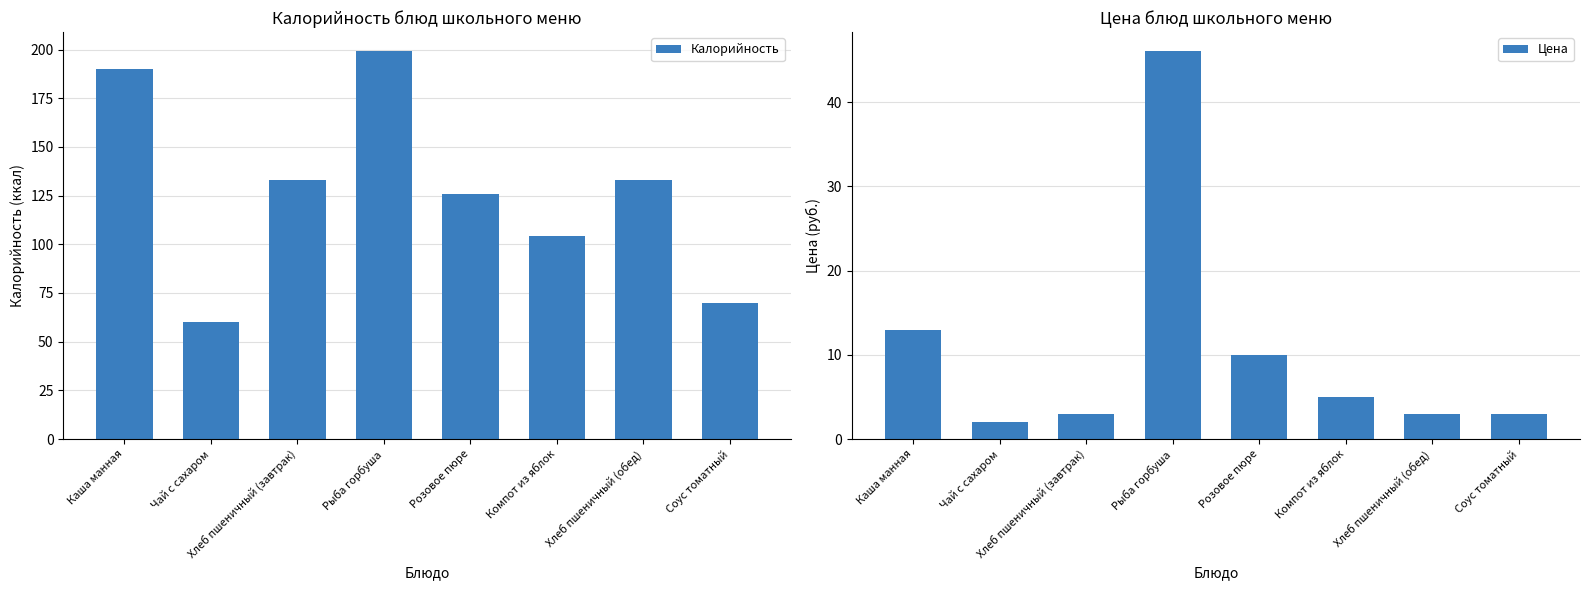

Which category has the highest value in the Калорийность series?

Рыба горбуша